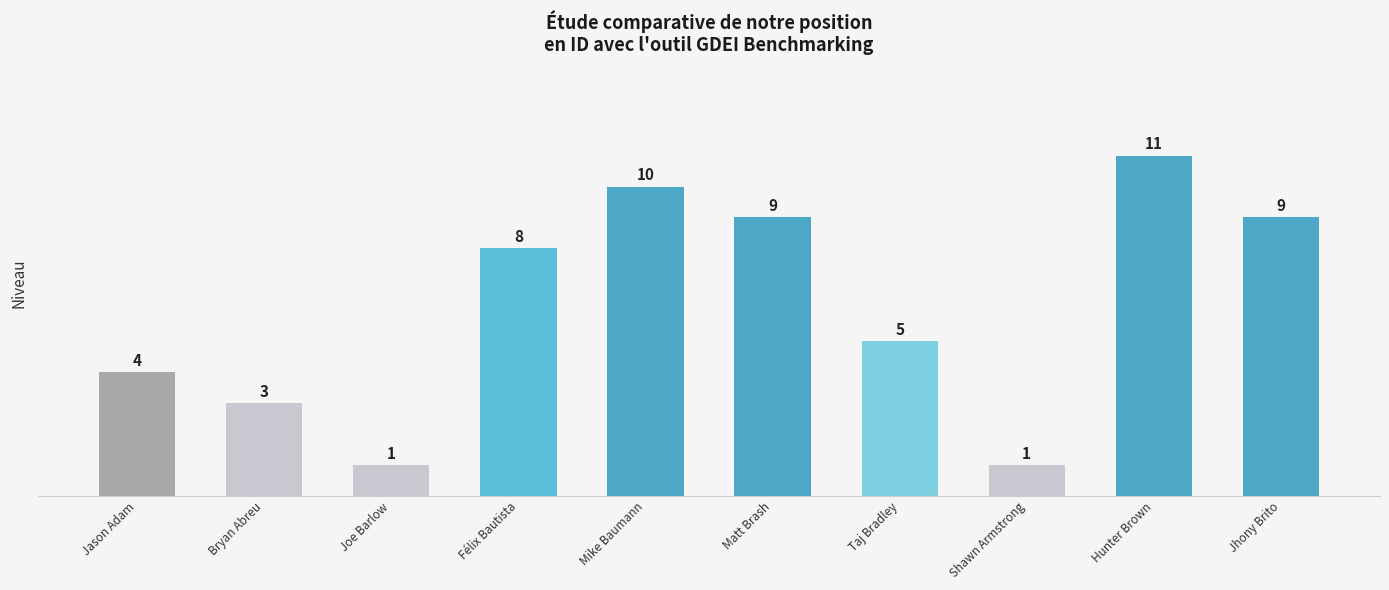

Count the values in the range 3 to 9.

6